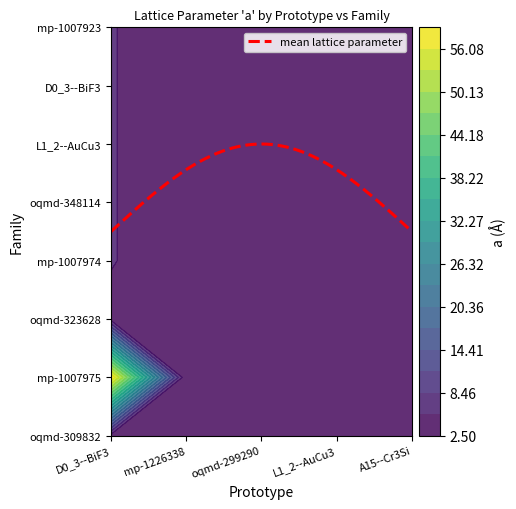

Which series has the widest spread of values?

D0_3--BiF3